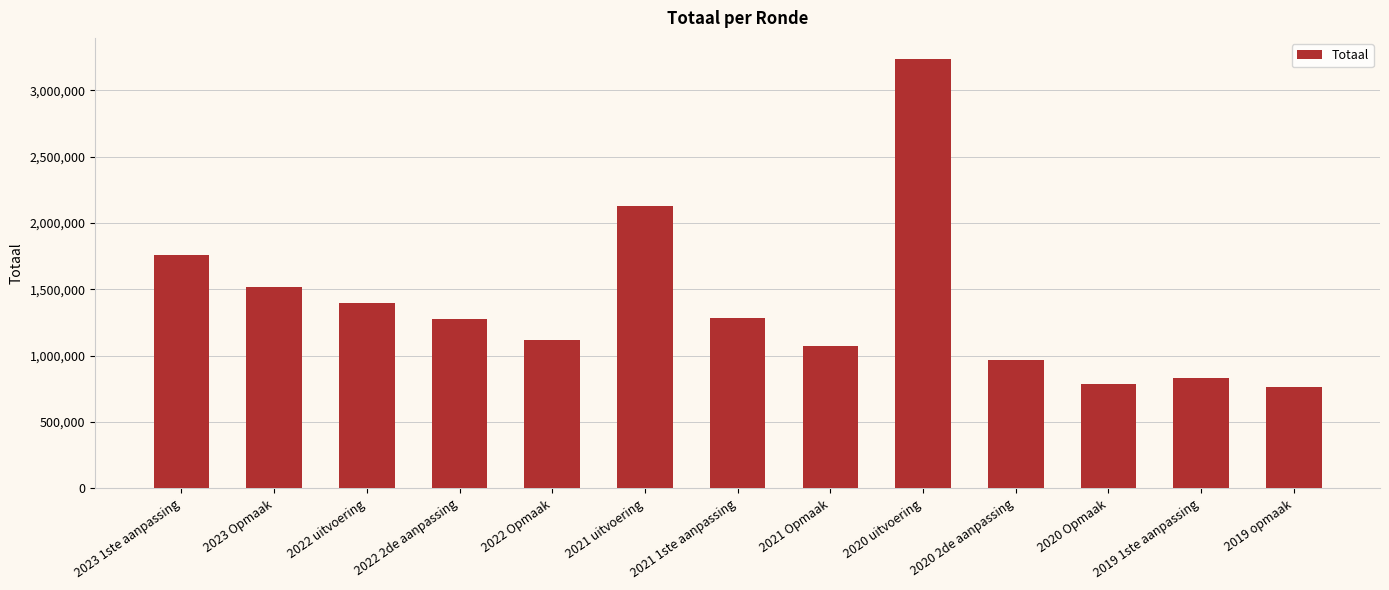

Approximately how many times larger is the value at 2022 uitvoering compared to 2020 Opmaak?

1.8